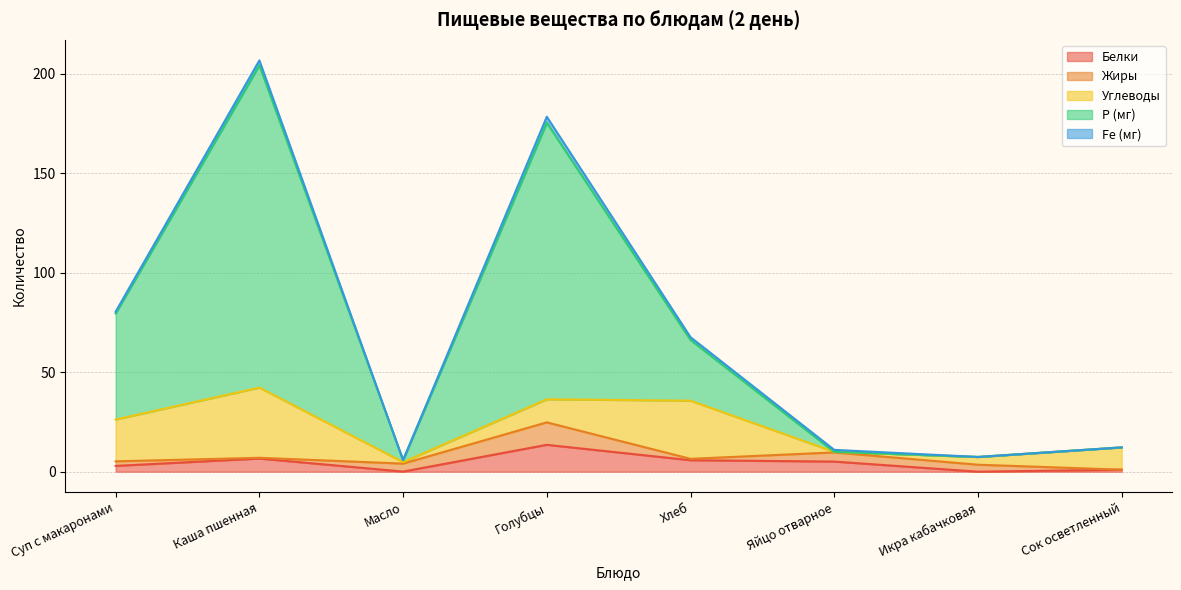

At which category does the chart reach its peak across all series?

Каша пшенная